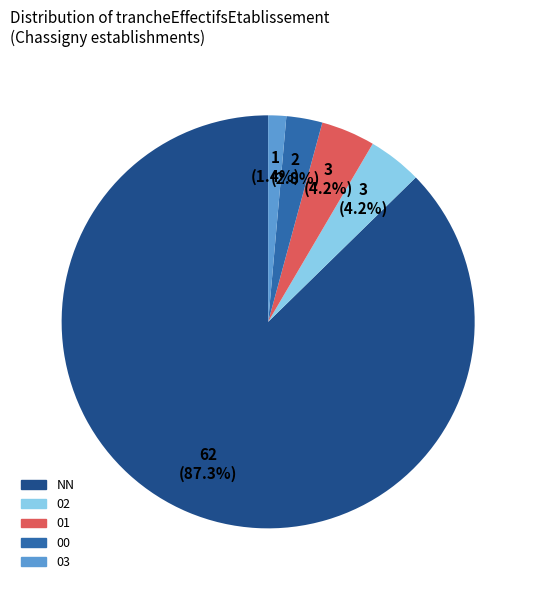

To the nearest percent, what percentage of the pie is 00?

3%